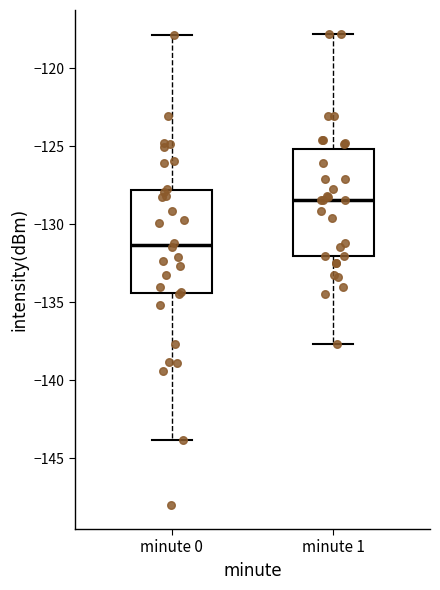

Where is the upper edge of the box for minute 0 on the y-axis? The values are not printed on the chart, so give them approximately, as read against the axis.

-128.0